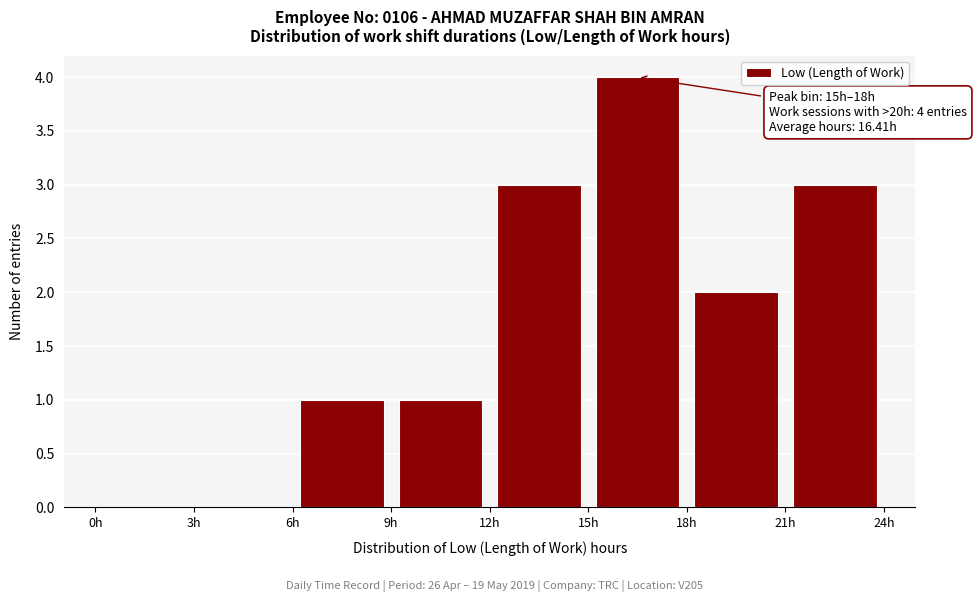

Over which range of the x-axis is the bar tallest?

15 to 18